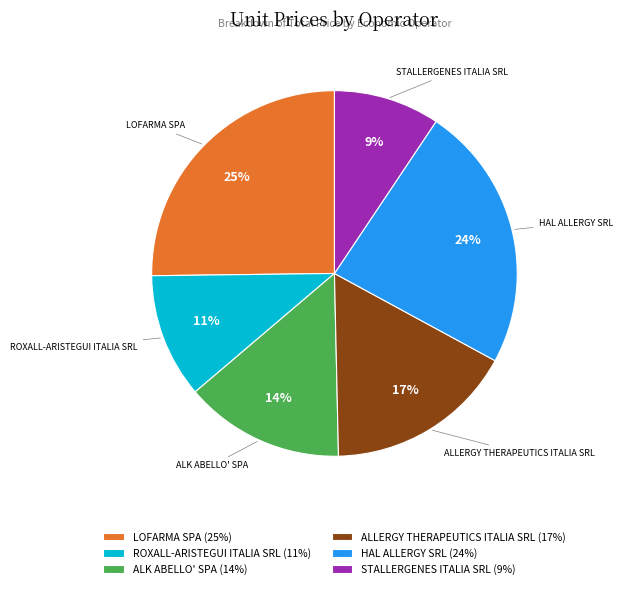

Do STALLERGENES ITALIA SRL (9%) and HAL ALLERGY SRL (24%) together represent more than half of the pie?

No